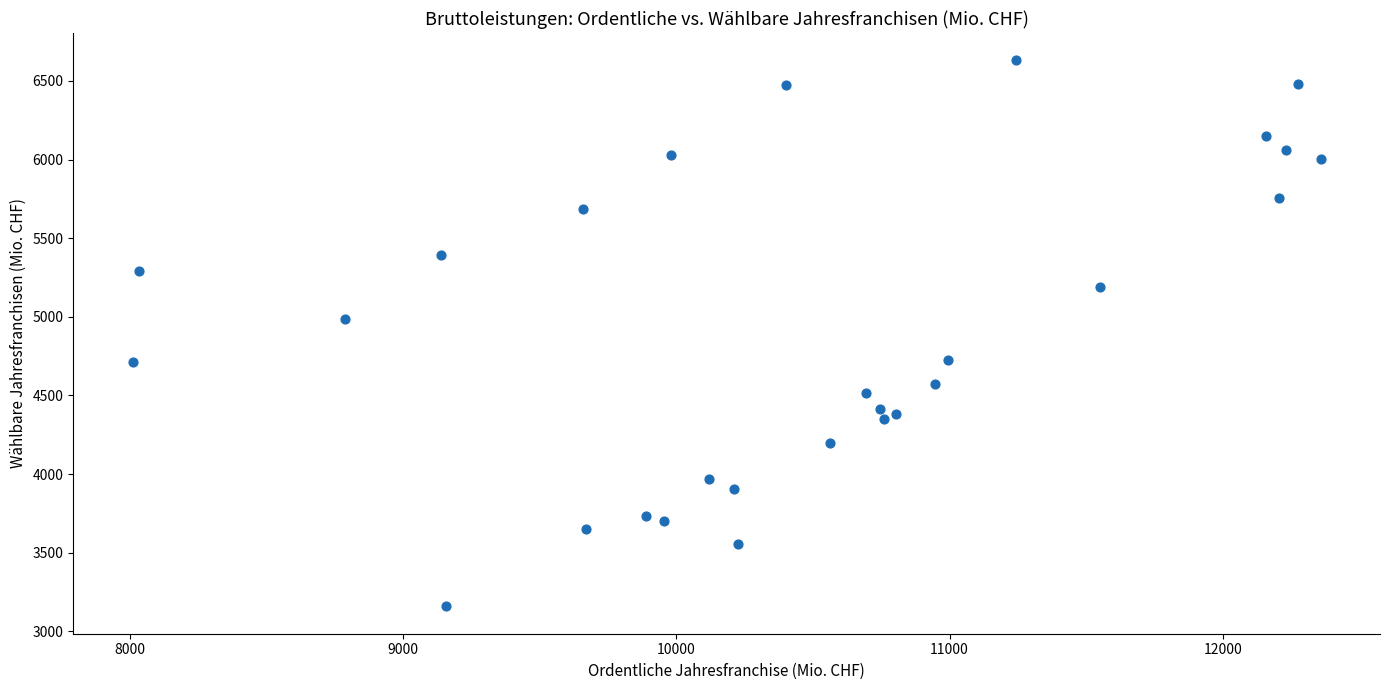

What Y value in the scatter plot is closest to 4895?

4984.8